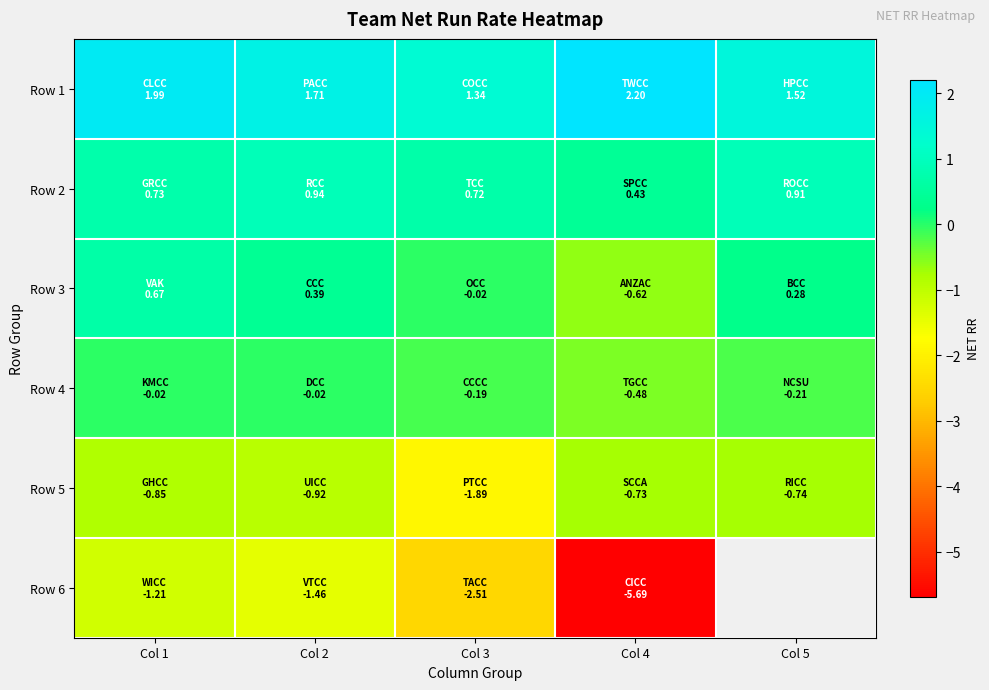

What is the lowest value of the Row 6 series?

-5.7